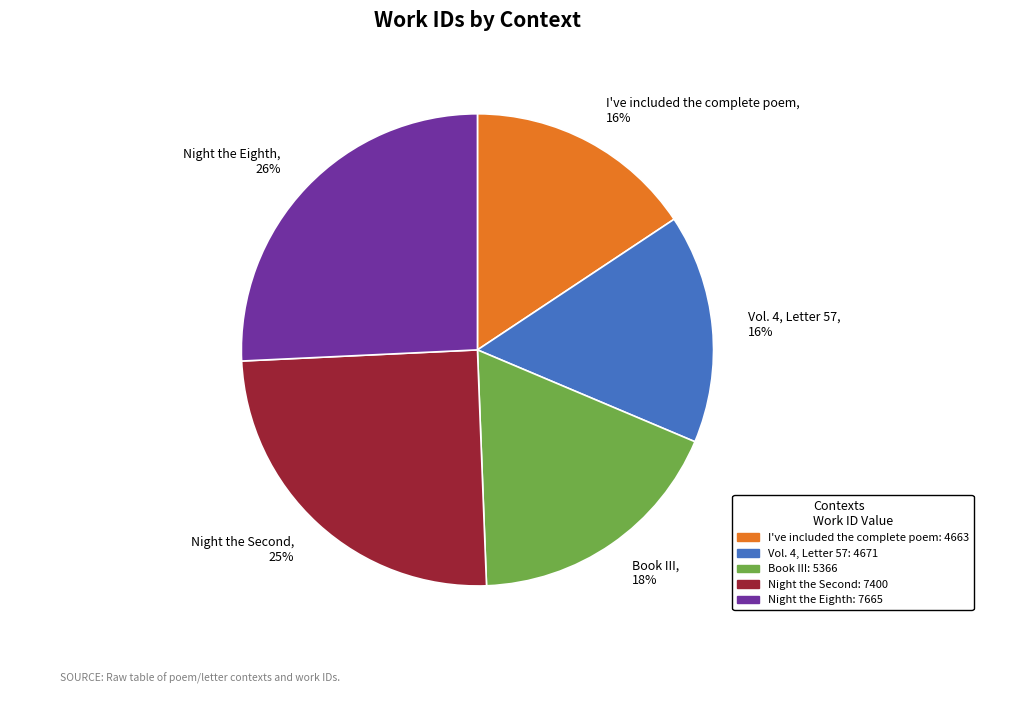

Is the sum of I've included the complete poem and Book III greater than half?

No